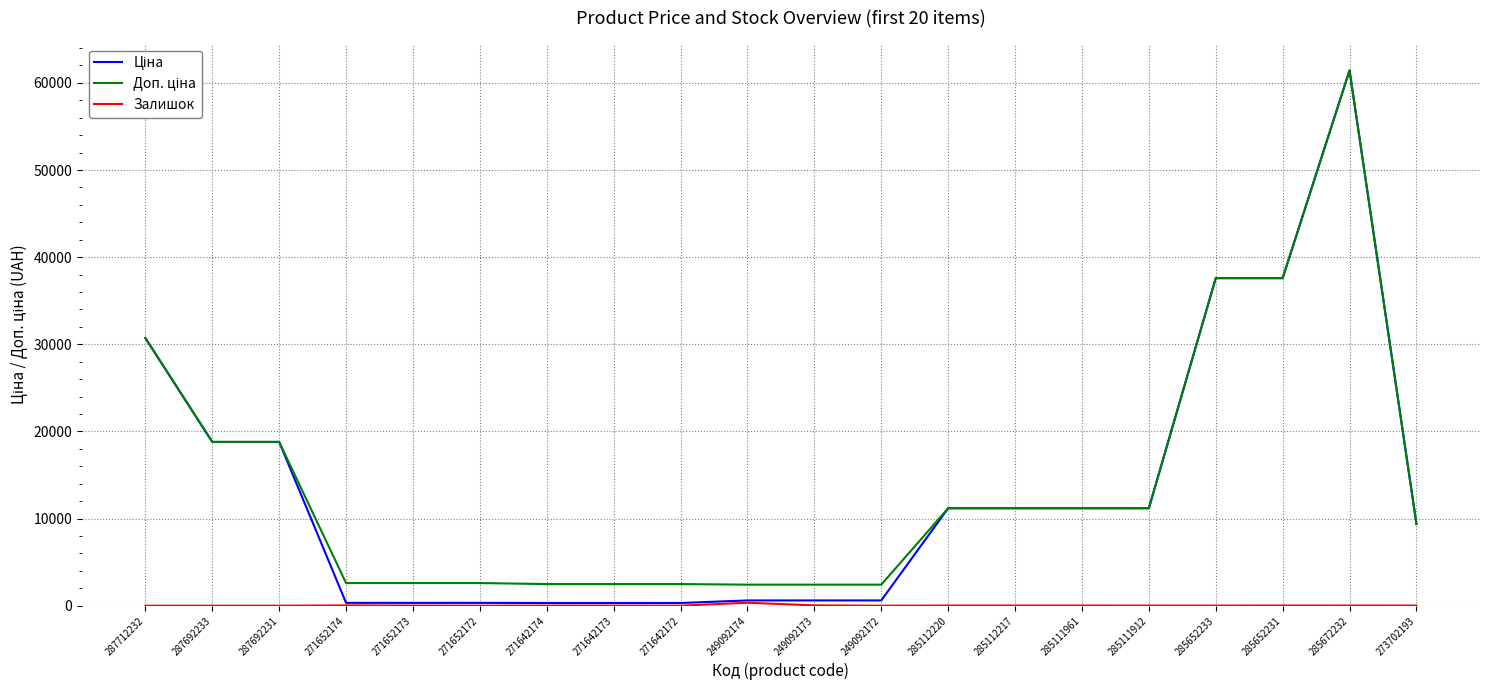

What is the maximum value shown in the chart?

61434.3